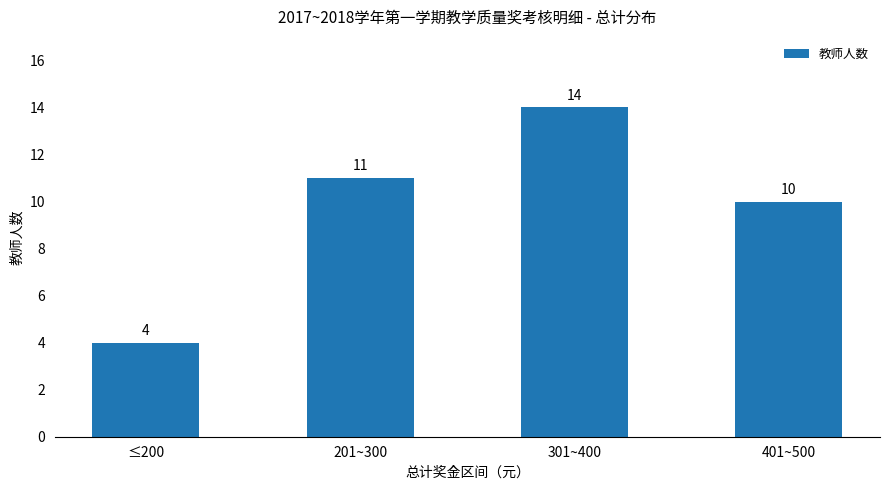

Reading right to left, list all the values displayed in this chart.

401~500=10	301~400=14	201~300=11	≤200=4